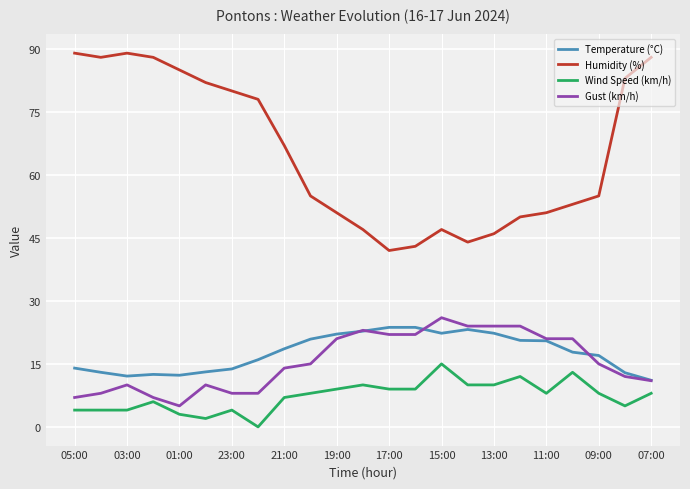

What is the maximum value shown in the chart?

89.0